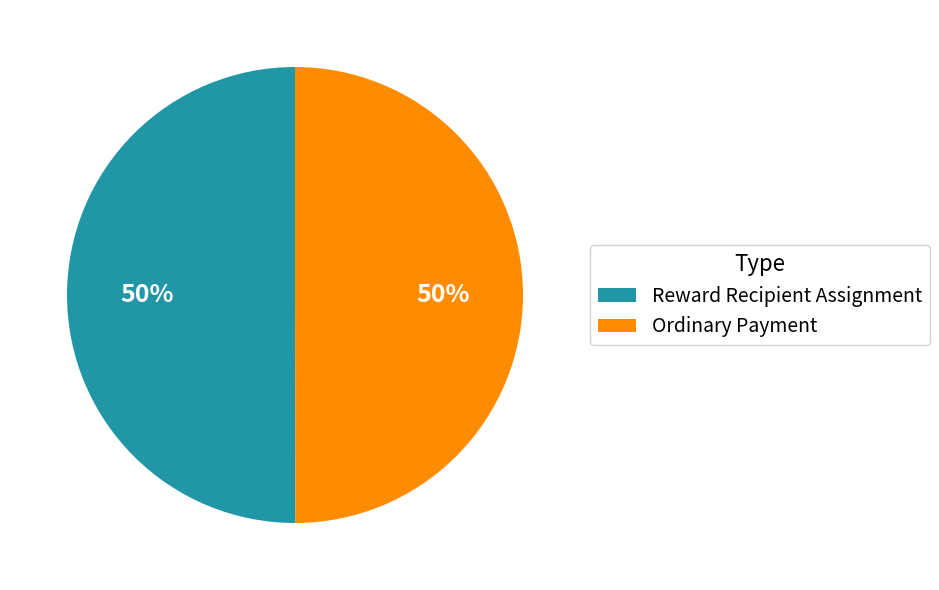

Is it true that Reward Recipient Assignment is 50% of the pie?

True